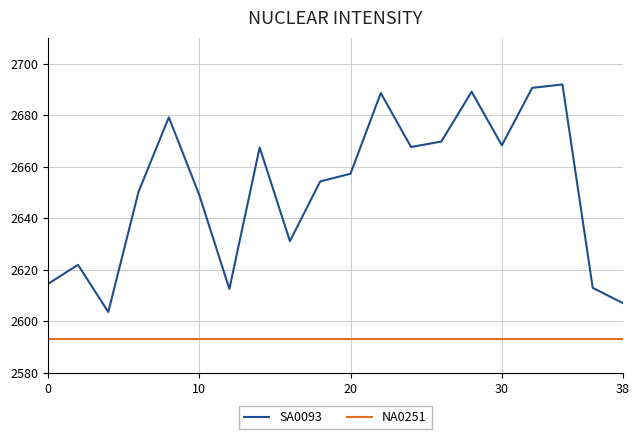

List the series in order of their overall mean, highest first.

SA0093, NA0251